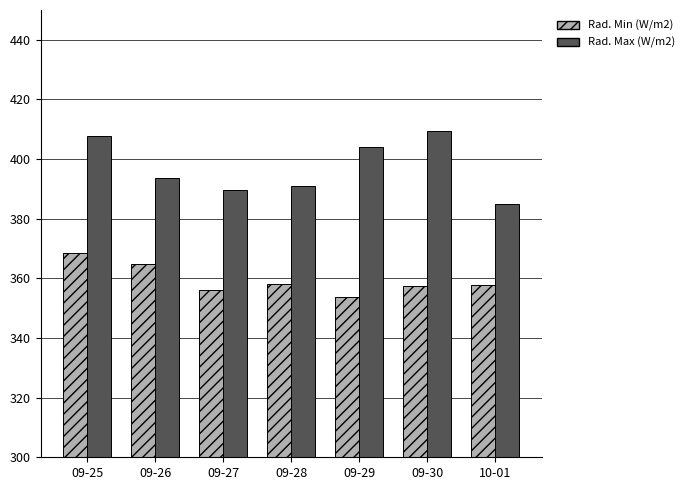

What is the smallest value displayed?

353.9